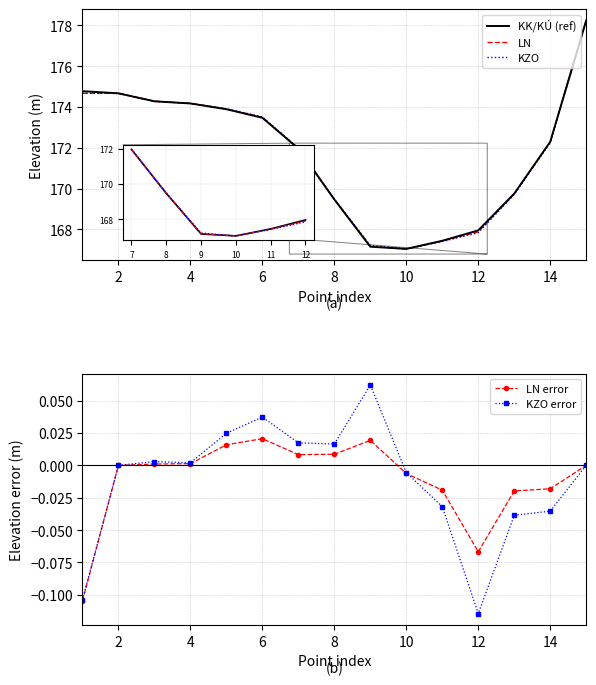

How many lines are shown in the chart?

5